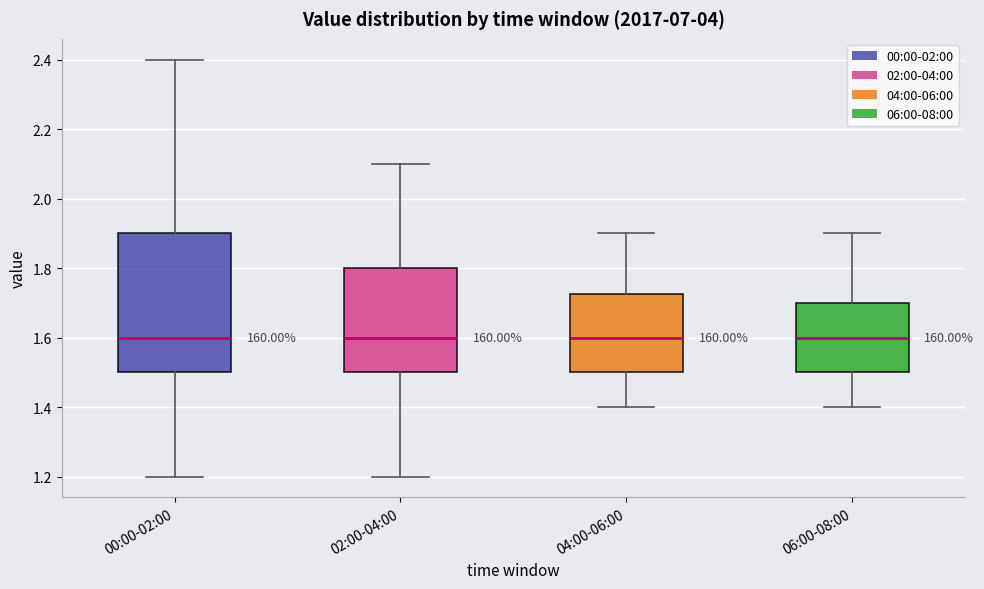

Reading left to right, transcribe this box plot: for each box, give where its median line is, the range the box spans, and where its two whiskers end, as read against the y-axis. The values are not printed on the chart, so give them approximately, as read against the axis.

00:00-02:00: median 1.60, box 1.50 to 1.90, whiskers 1.20 to 2.40
02:00-04:00: median 1.60, box 1.50 to 1.80, whiskers 1.20 to 2.10
04:00-06:00: median 1.60, box 1.50 to 1.72, whiskers 1.40 to 1.90
06:00-08:00: median 1.60, box 1.50 to 1.70, whiskers 1.40 to 1.90